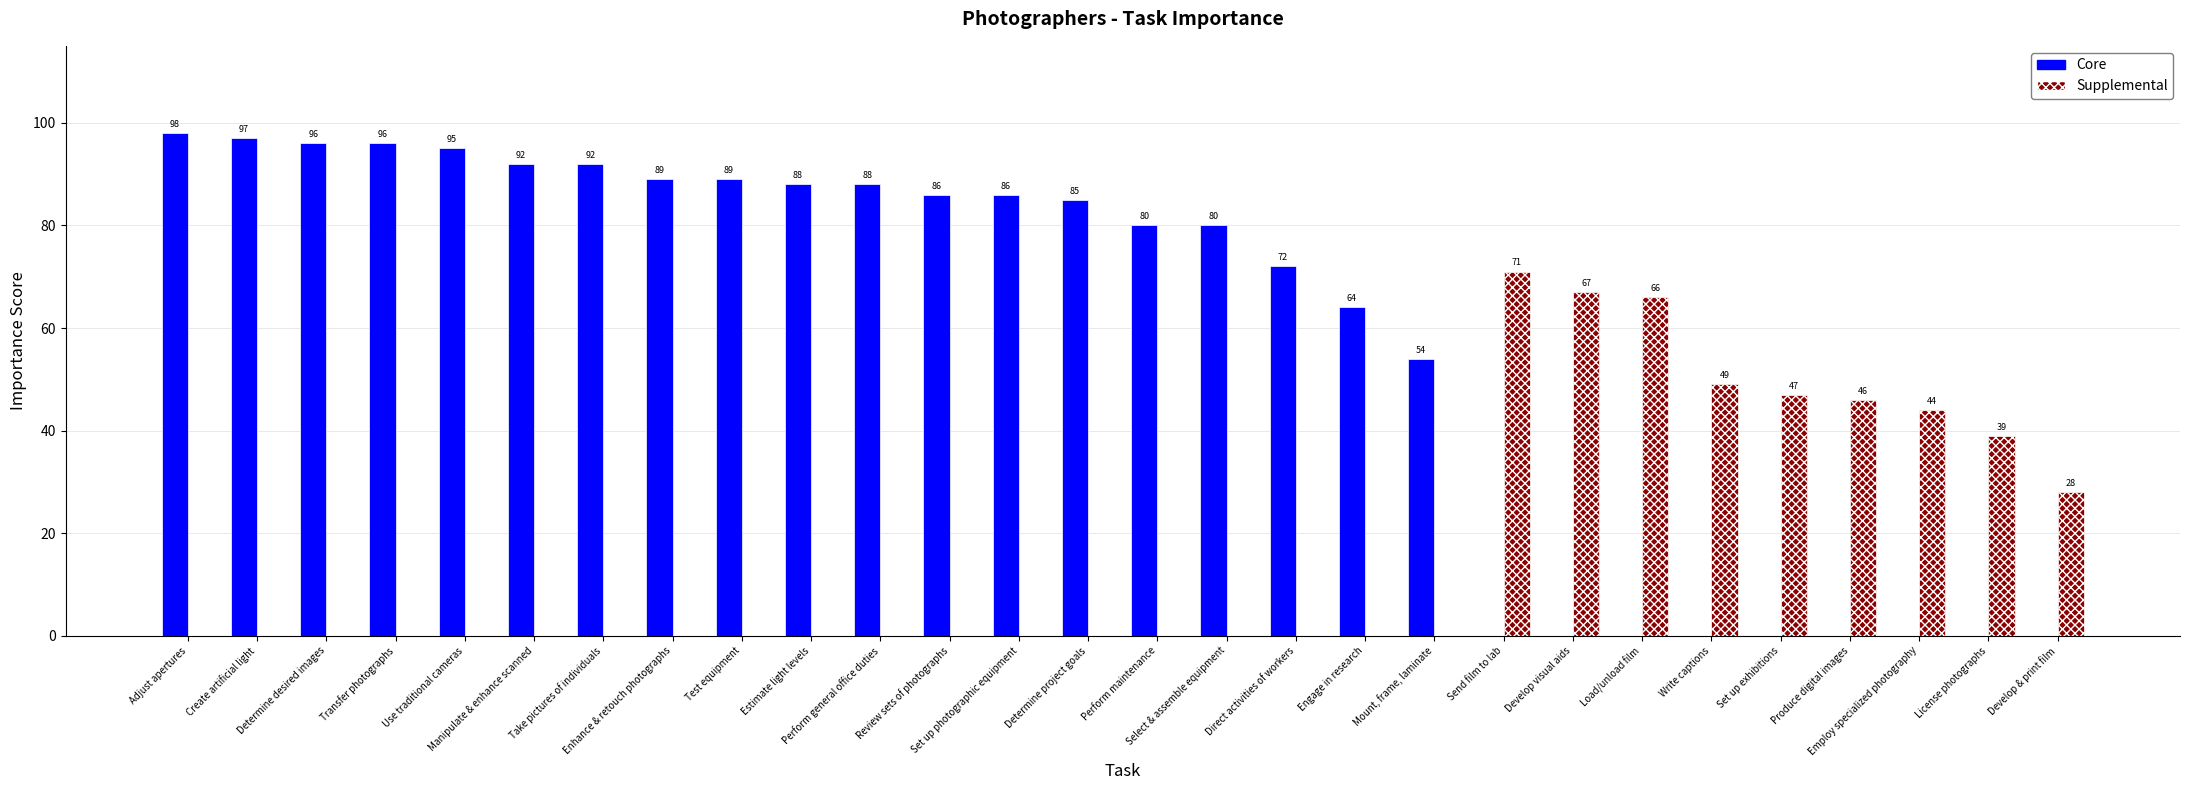

Is it true that Core equals 85 at Determine project goals?

True